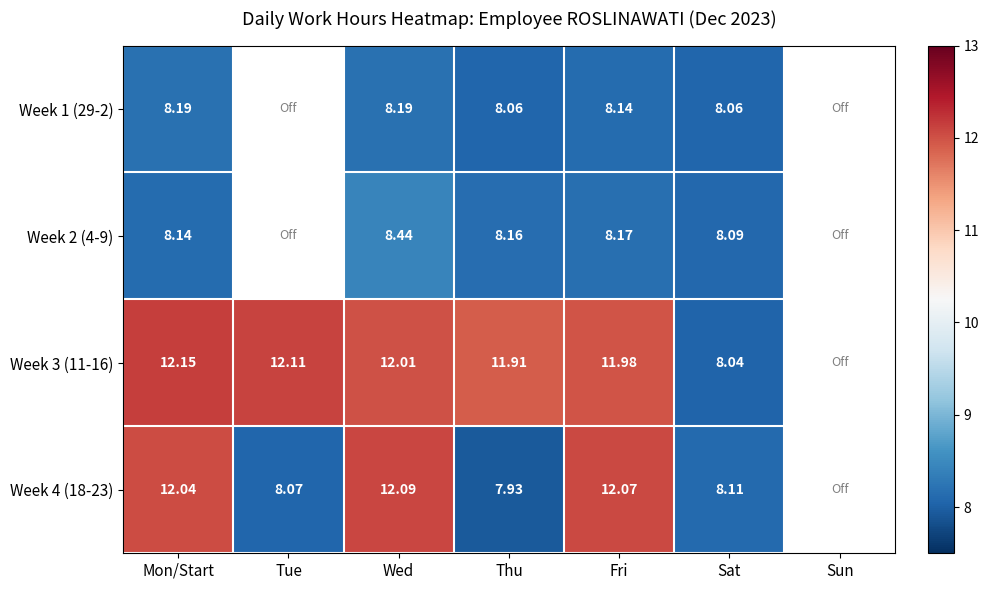

Is the value of Week 2 (4-9) at Wed greater than the value of Week 3 (11-16) at Tue?

No